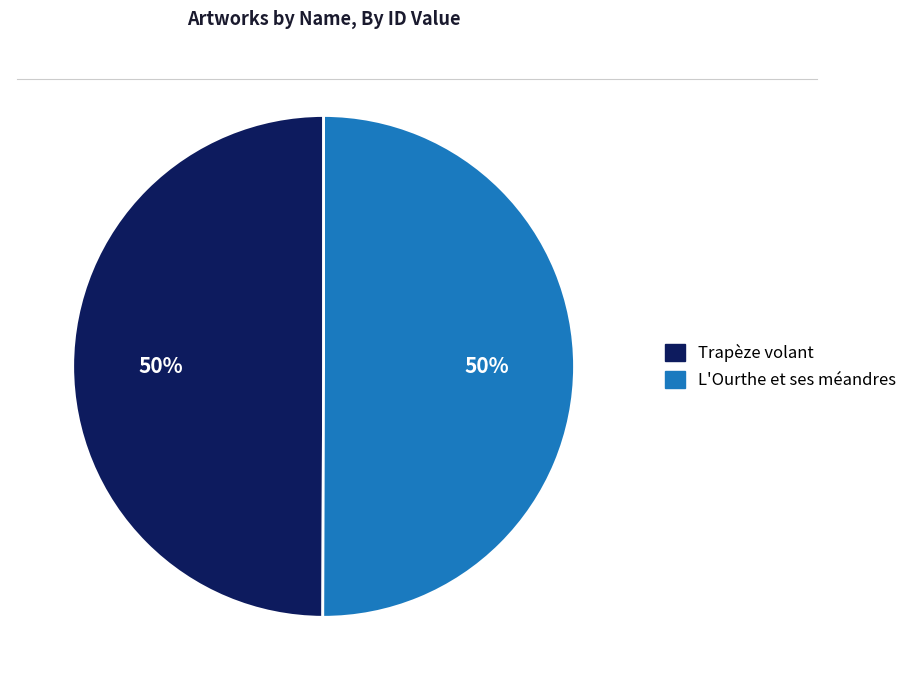

To the nearest percent, what is the average slice percentage?

50%